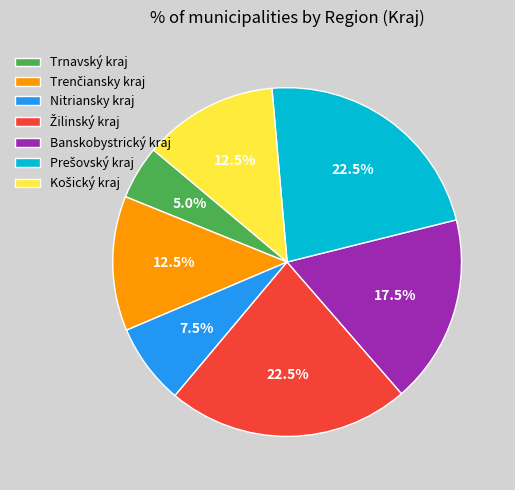

Is the sum of Nitriansky kraj and Banskobystrický kraj greater than half?

No